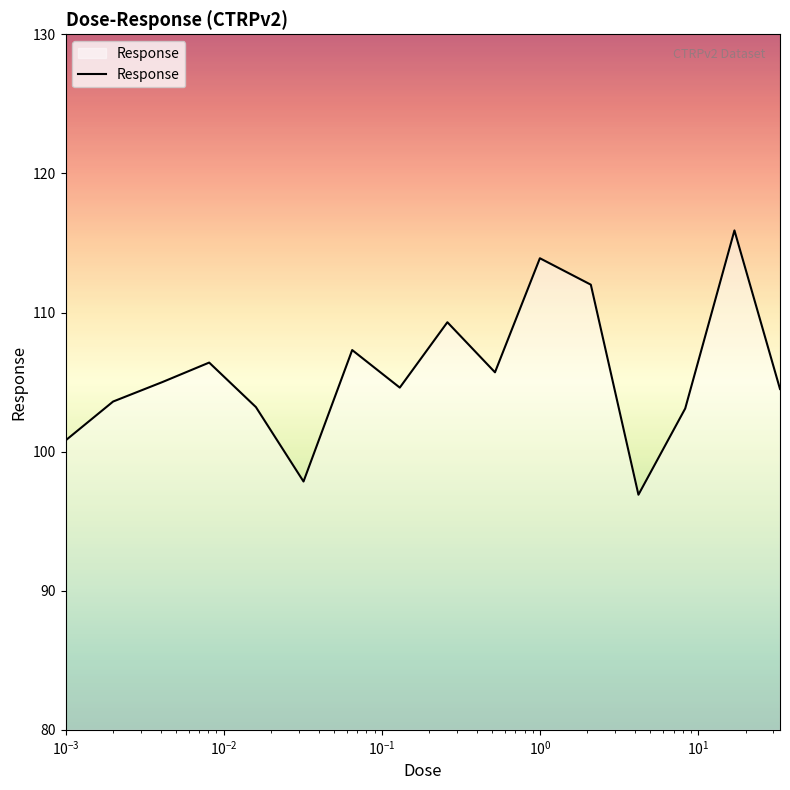

What is the maximum value shown in the chart?

115.9